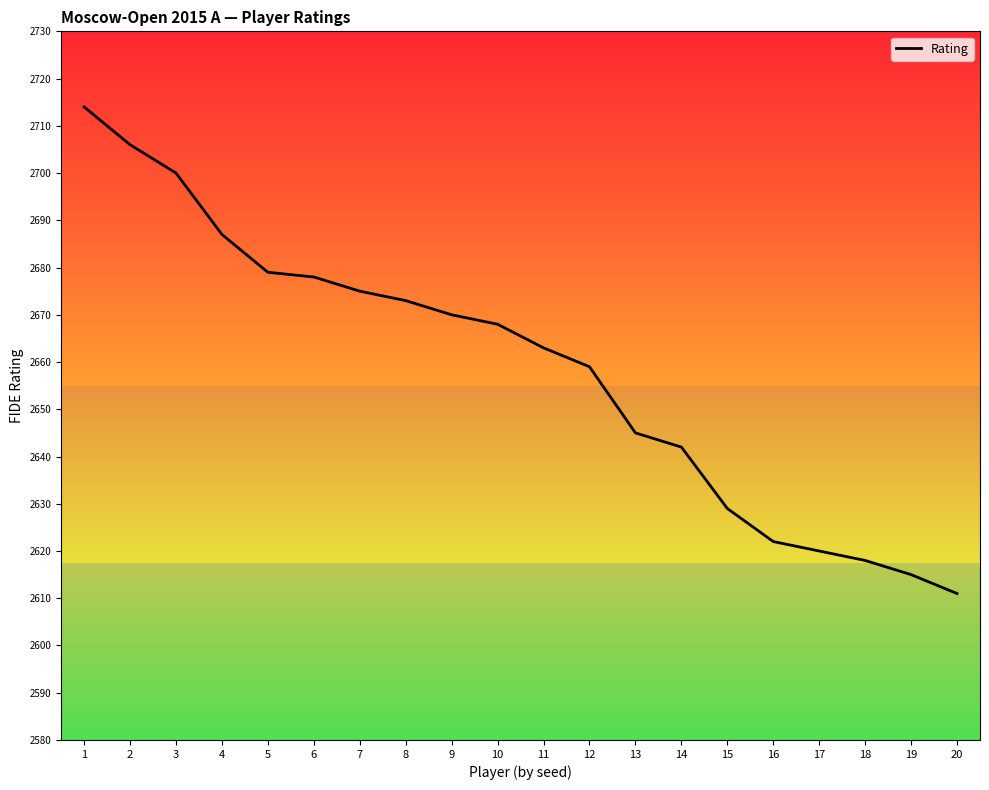

At which category does the chart reach its minimum across all series?

20